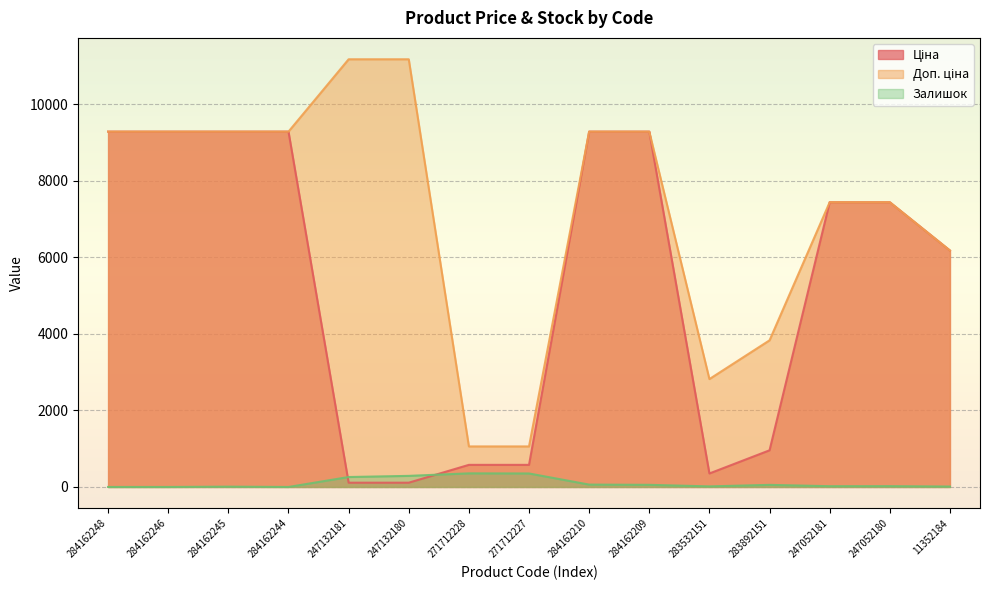

The value of Ціна at 247052180 is 12784.2. True or false?

False